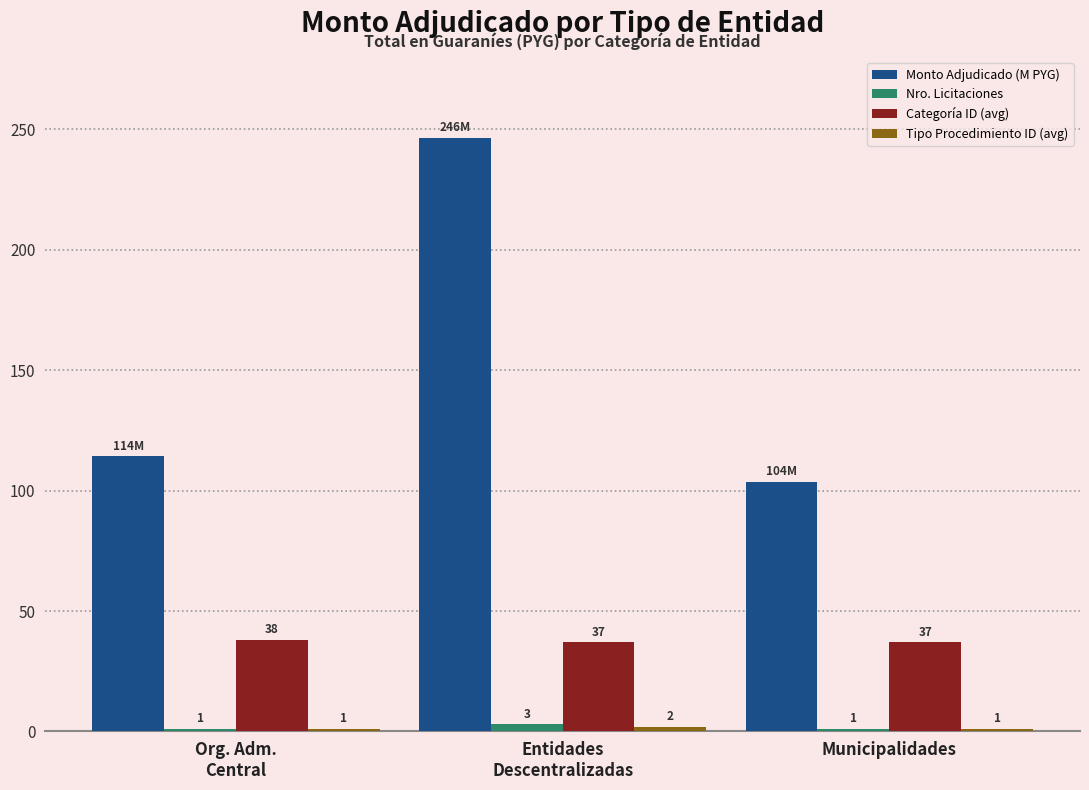

How many Categoría ID (avg) values are between 37 and 38?

3